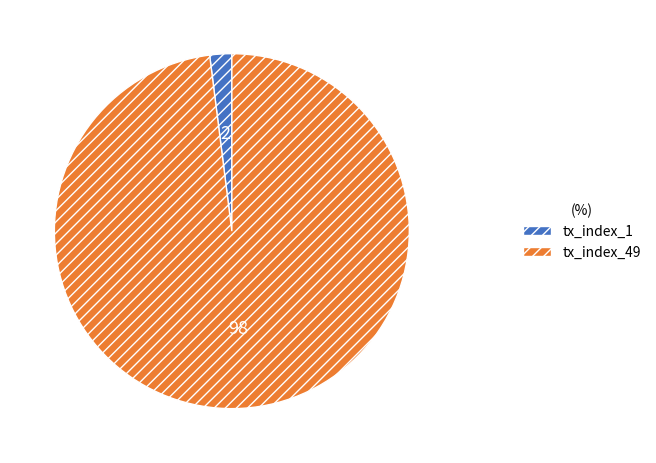

Which category accounts for the majority?

tx_index_49